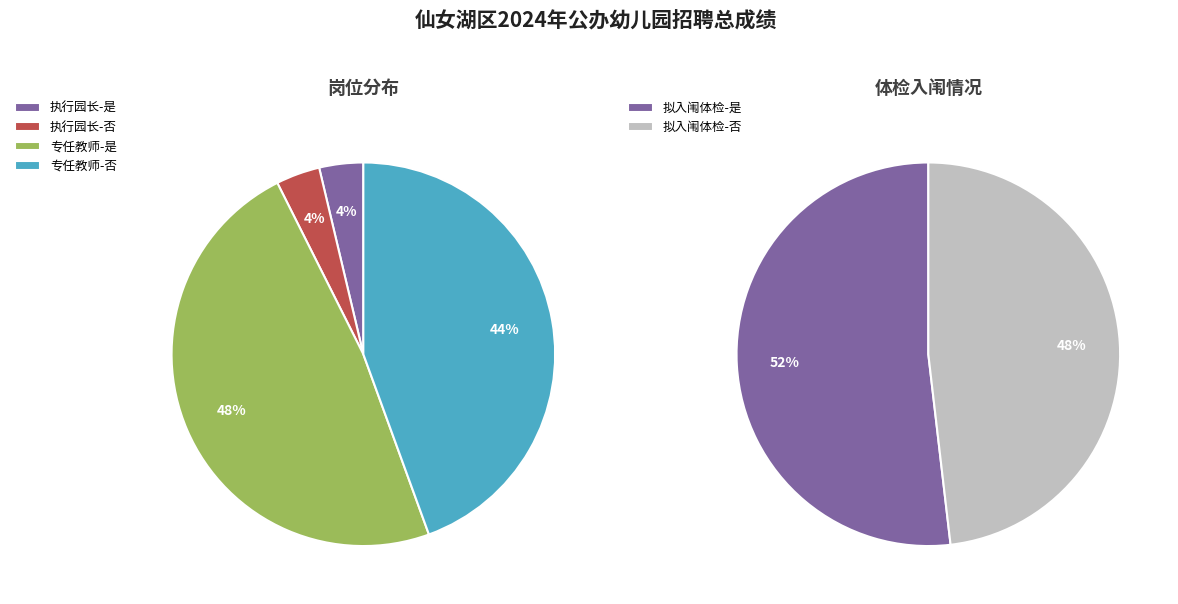

Which series has the widest spread of values?

专任教师(是)